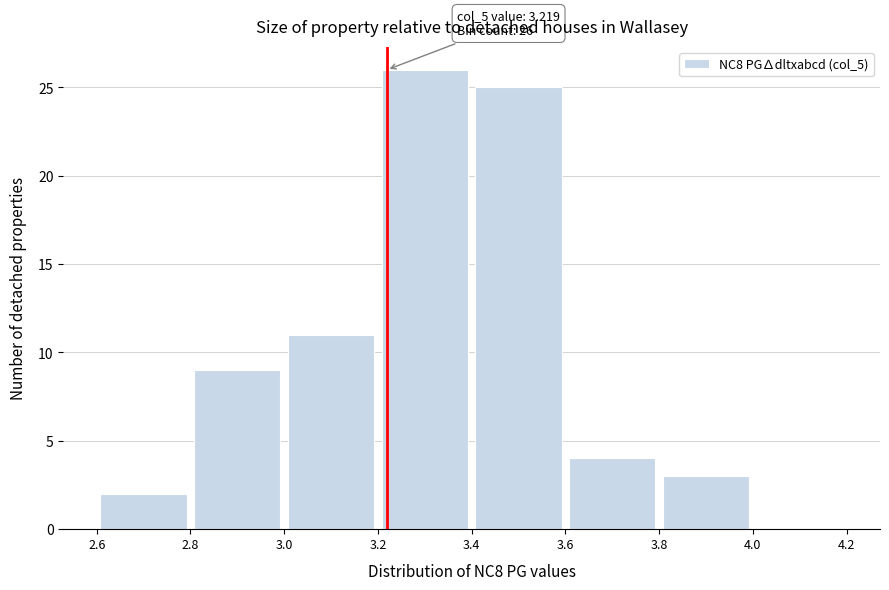

Which range on the x-axis has the tallest bar?

3.2 to 3.4